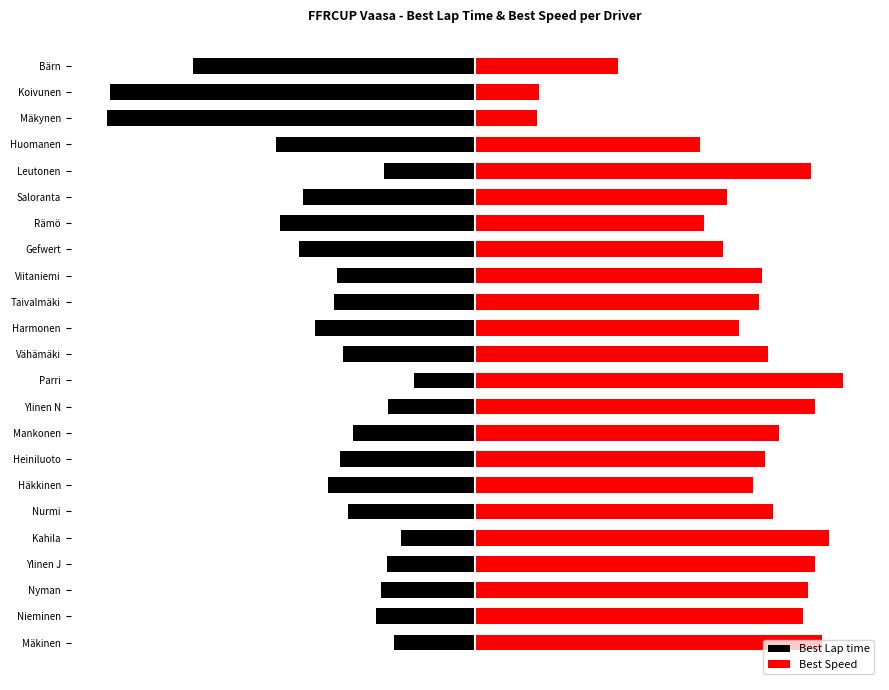

What is the minimum value shown in the chart?

-6.0